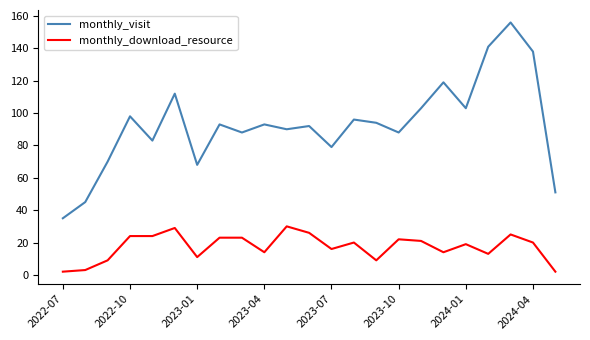

What is the highest value of the monthly_visit series?

156